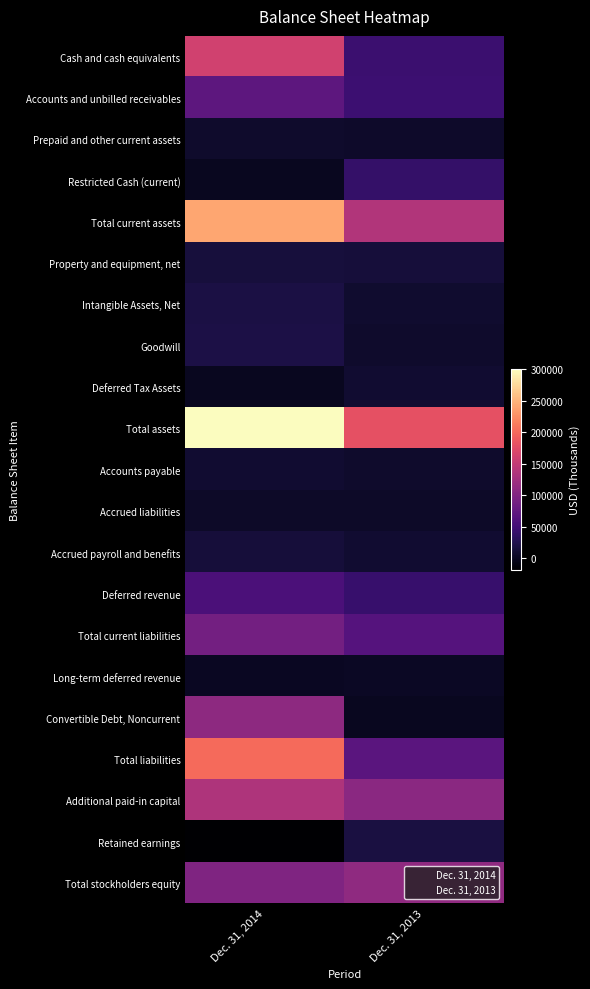

What is the total value across all series at Dec. 31, 2013?

933451